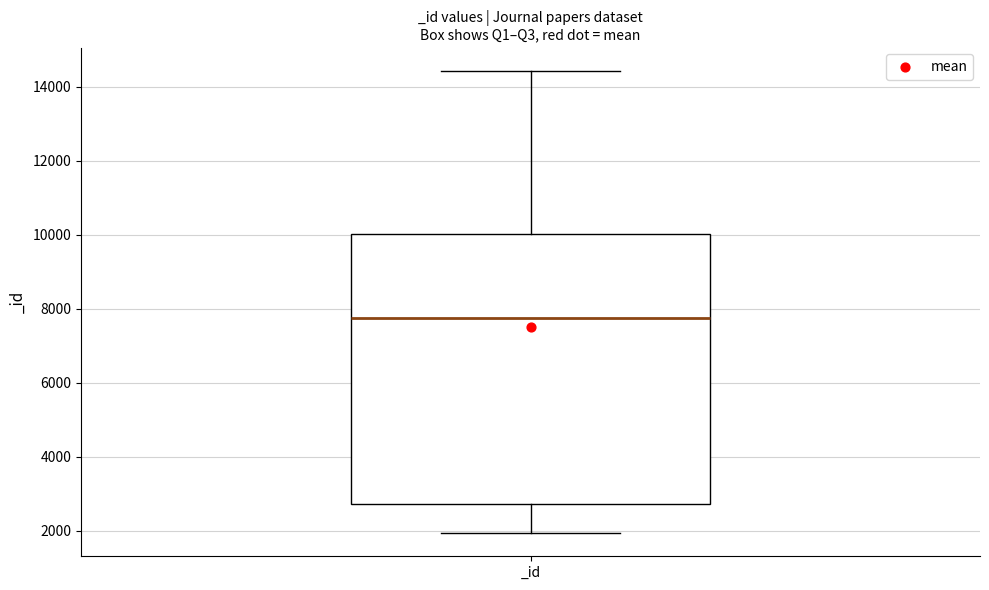

Where is the upper edge of the box for _id on the y-axis? The values are not printed on the chart, so give them approximately, as read against the axis.

10000